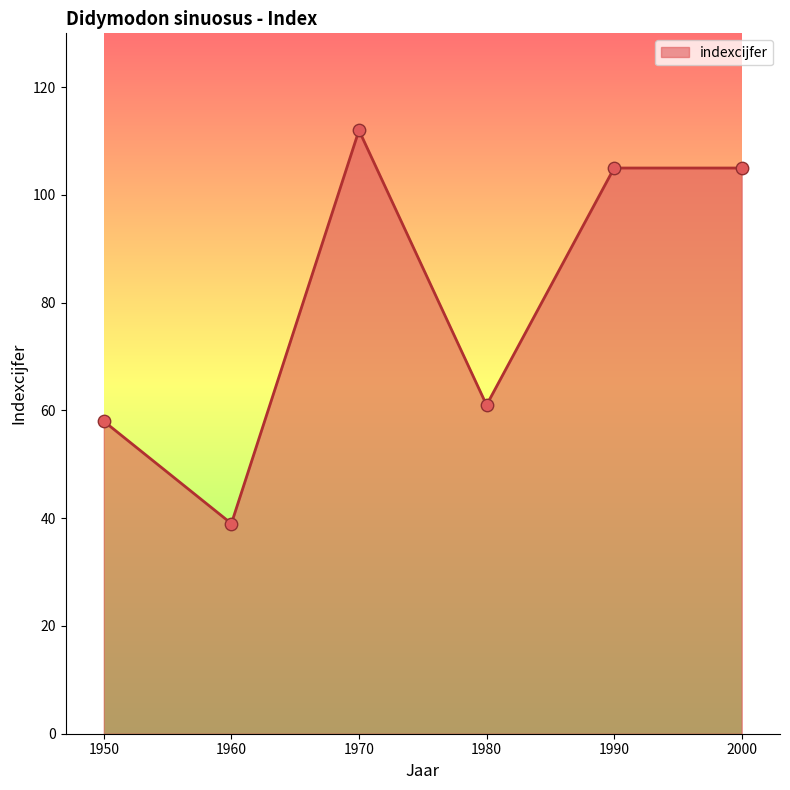

Which has a higher value, 1950 or 1980?

1980